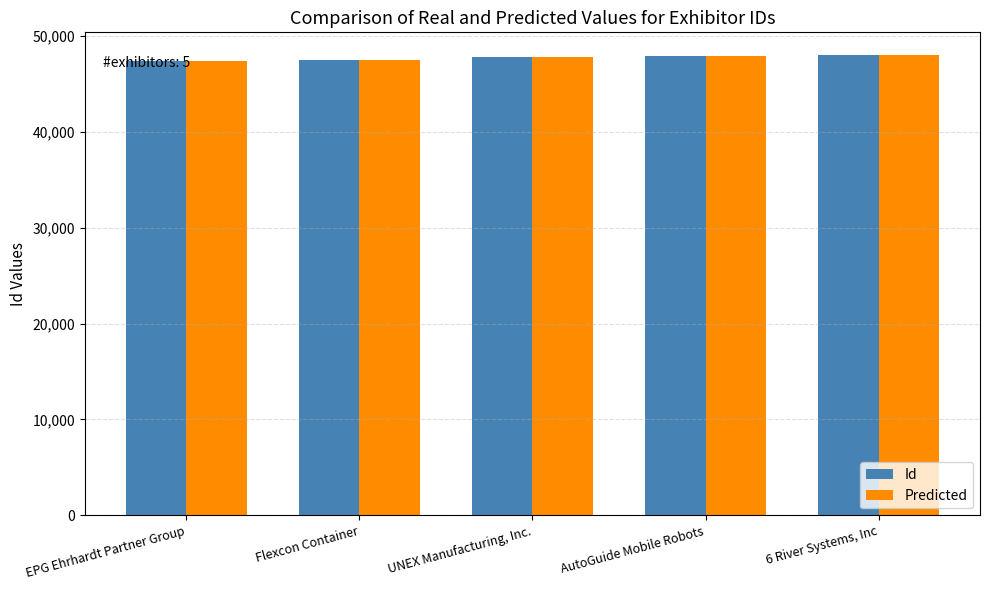

What is the minimum value for Predicted?

47371